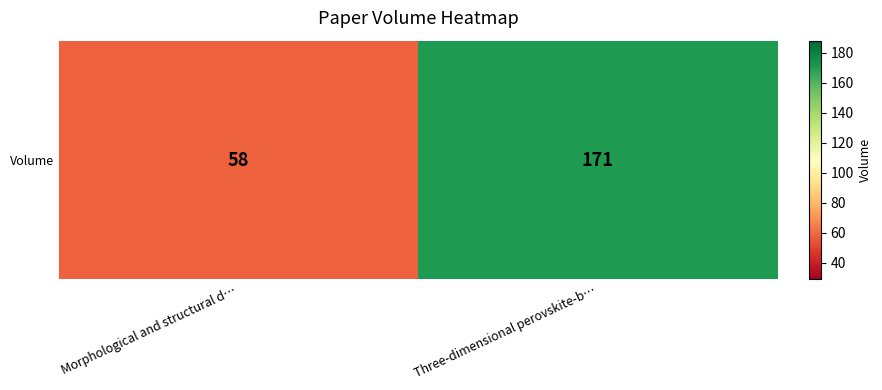

What is the greatest value displayed?

171